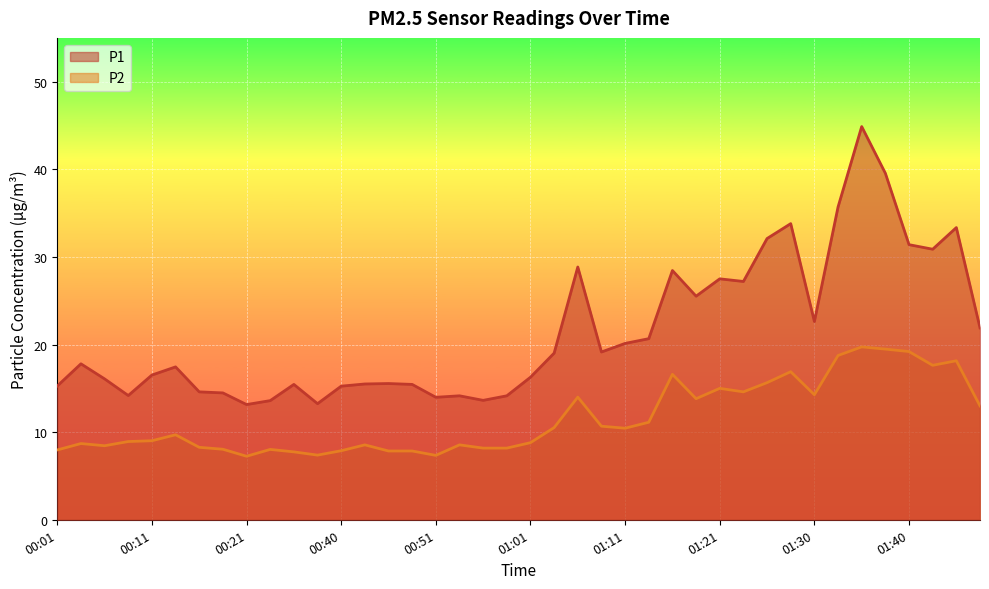

True or false: P1 and P2 cross at least once.

False